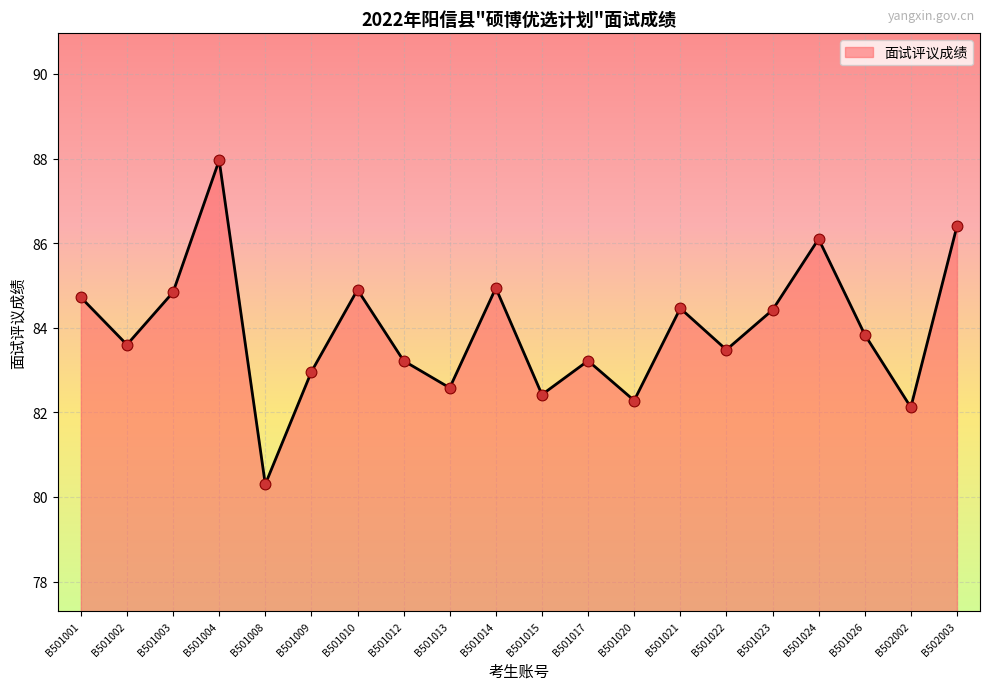

What is the change in value from B501013 to B501023?

+1.8